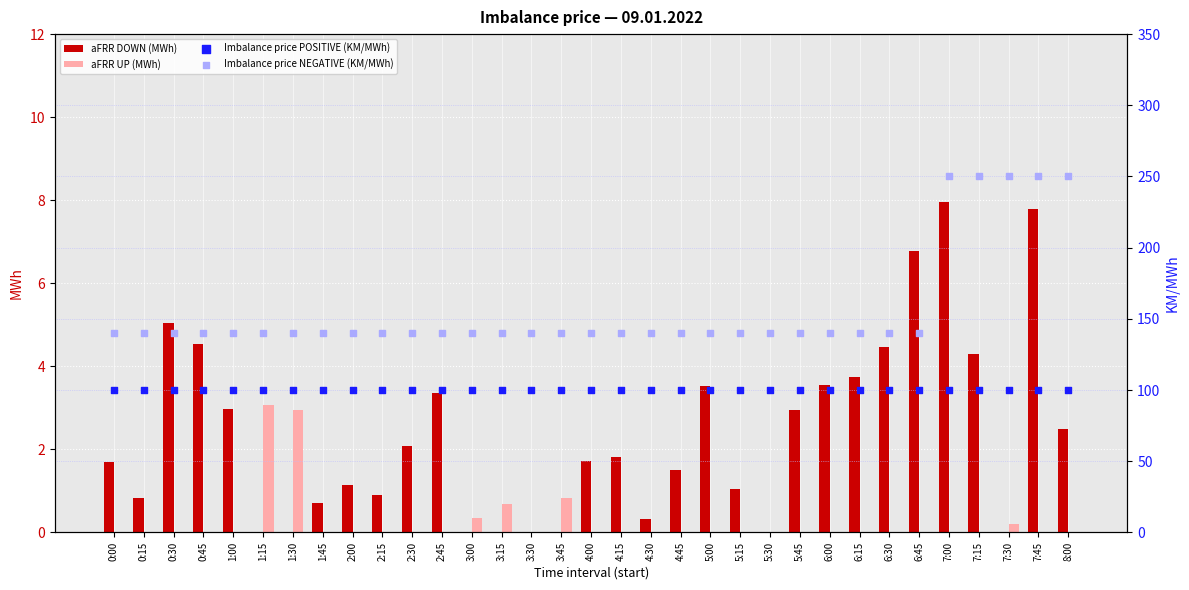

Which series has the widest spread of Y values?

Imbalance price NEGATIVE (KM/MWh)